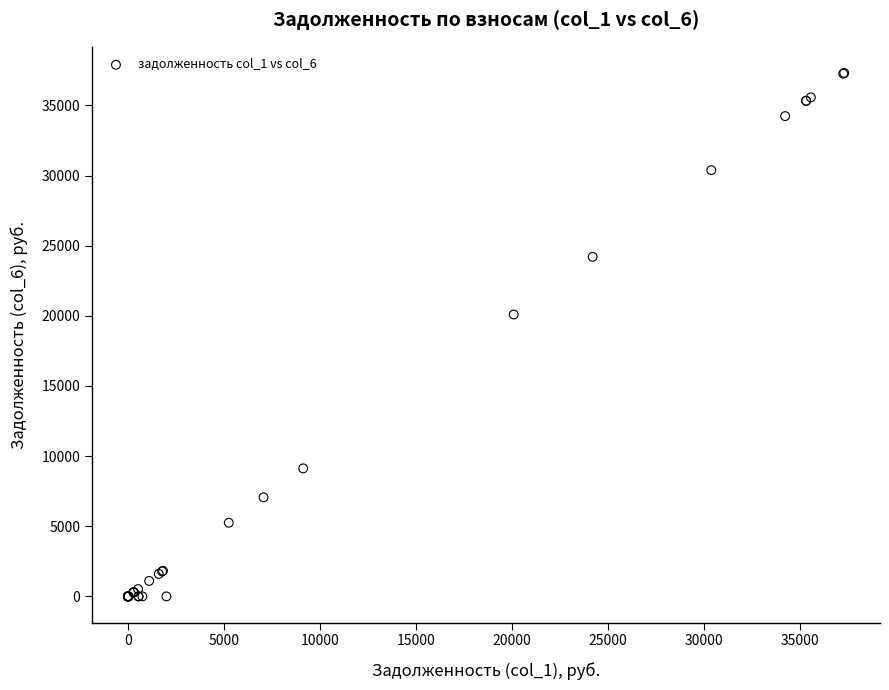

What Y value in the scatter plot is closest to 18657?

20097.1